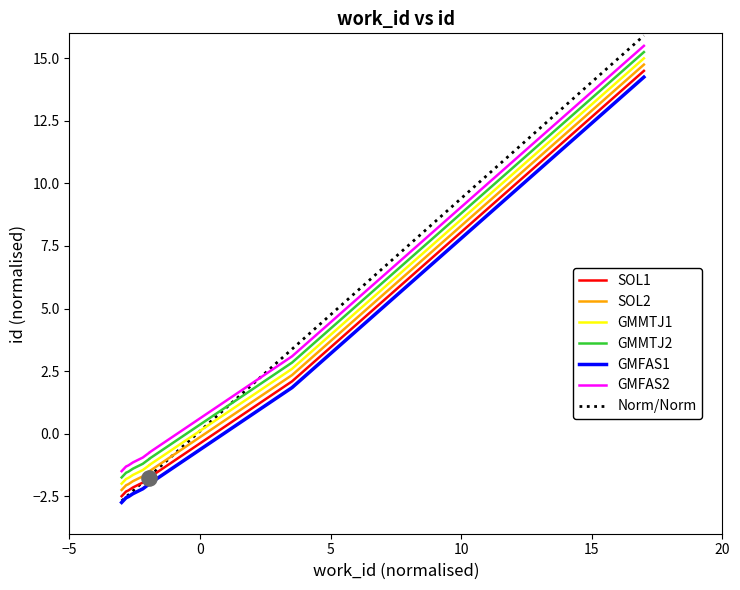

Which series reaches the minimum Y coordinate?

GMFAS1